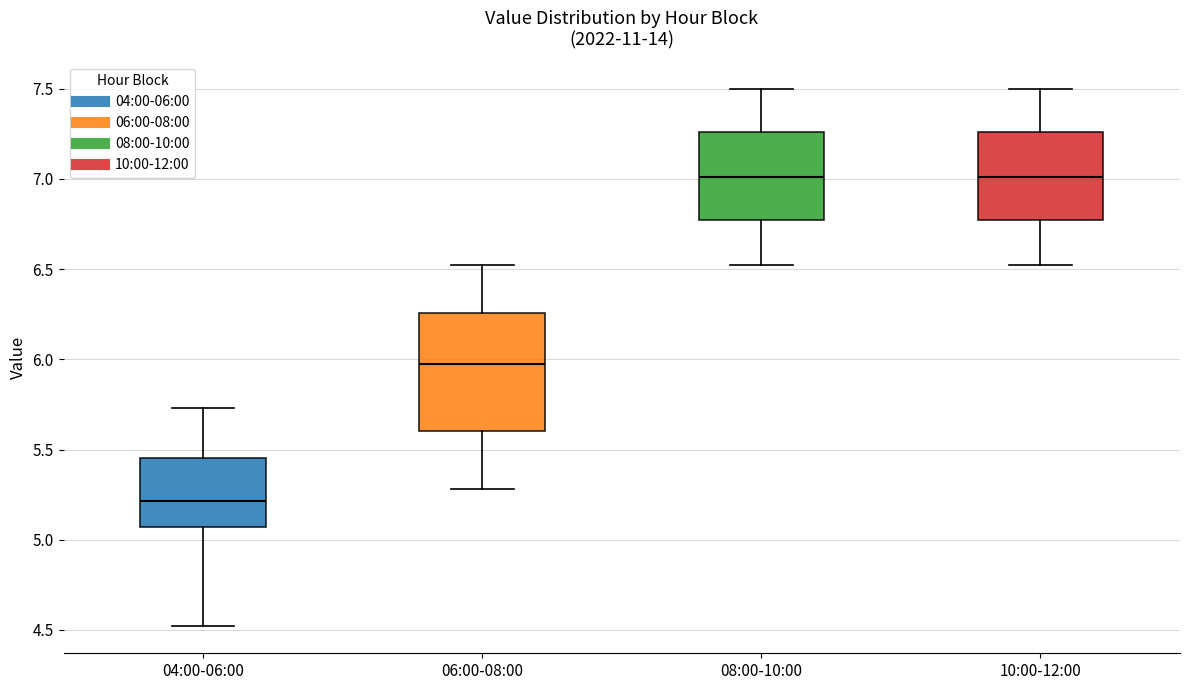

Where does the lower whisker of the box for 06:00-08:00 end on the y-axis? The values are not printed on the chart, so give them approximately, as read against the axis.

5.30